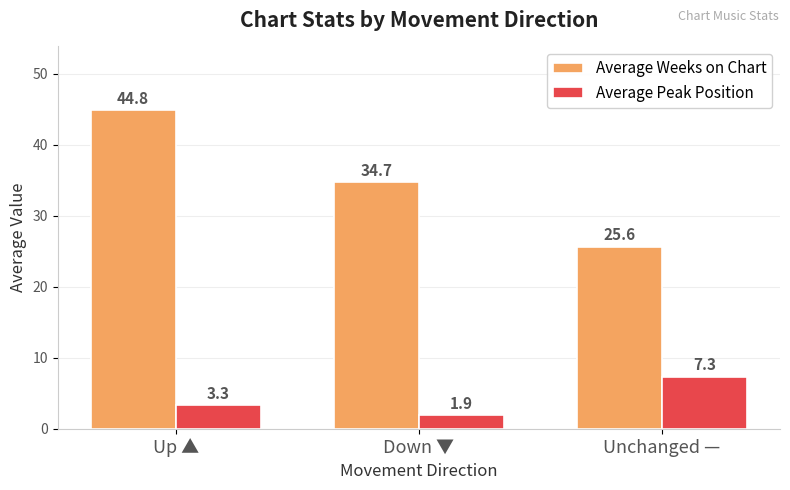

How many categories are shown in the chart?

3